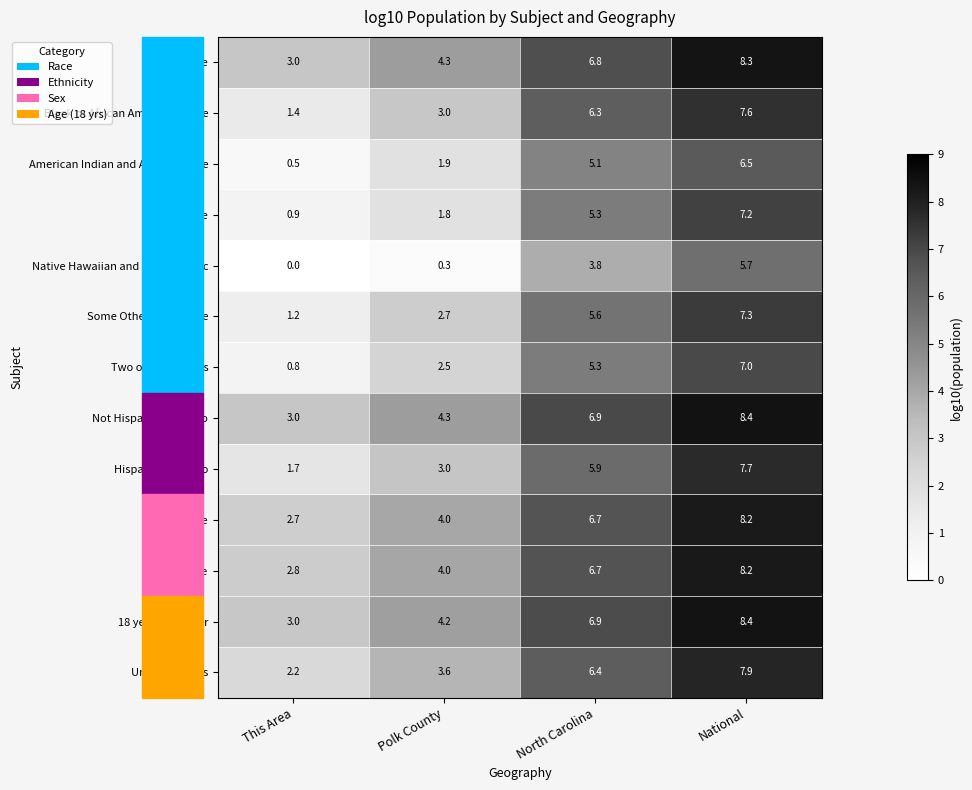

True or false: Under 18 years has a value of 3.4 at This Area.

False